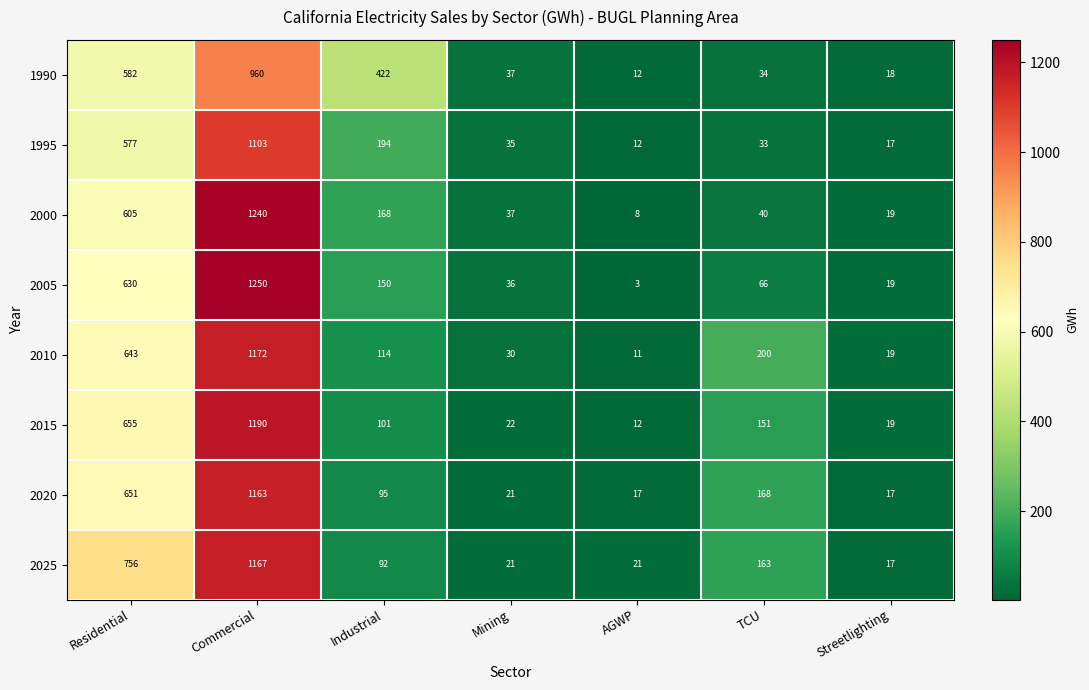

Which series changed the most between Industrial and Streetlighting?

1990